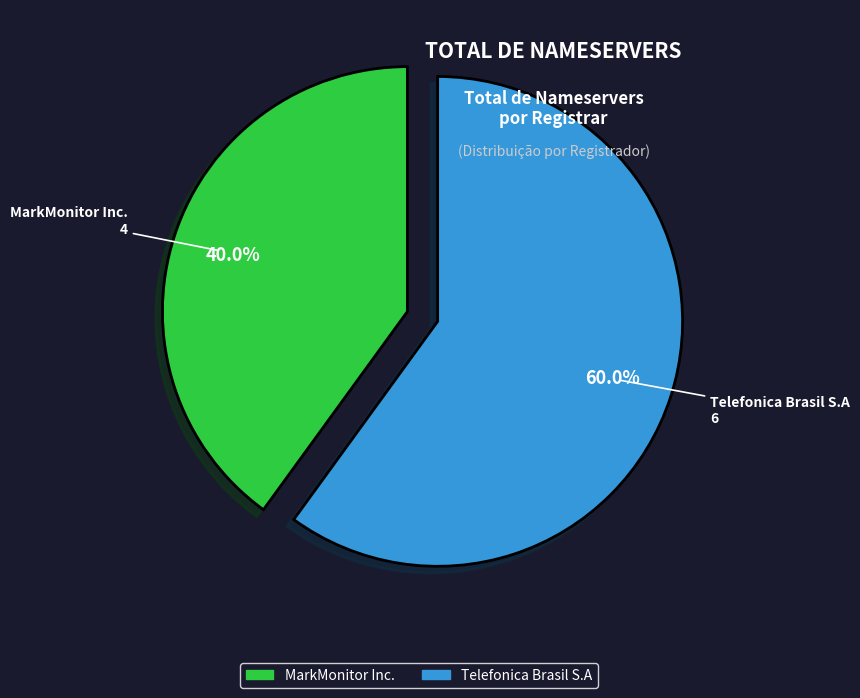

Does any single category account for the majority?

Yes